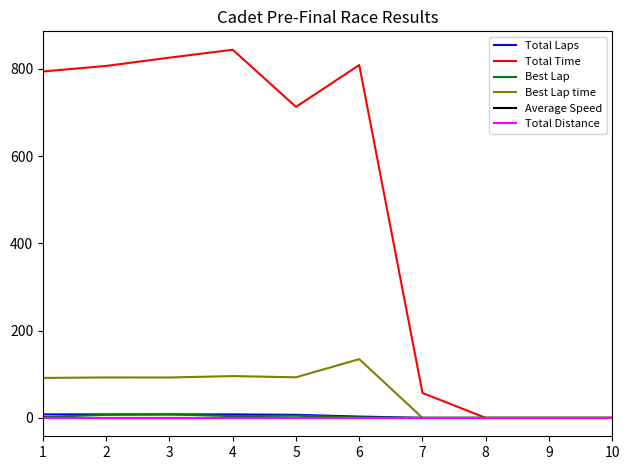

Reading right to left, transcribe all the data shown in this chart.

Total Laps: 0.0	0.0	0.0	0.0	3.0	7.0	8.0	8.0	8.0	8.0
Total Time: 0.0	0.0	0.0	57.0	809.0	713.1	844.1	825.9	807.0	794.2
Best Lap: 0.0	0.0	0.0	0.0	1.0	5.0	4.0	8.0	7.0	2.0
Best Lap time: 0.0	0.0	0.0	0.0	134.7	93.0	95.8	92.6	92.7	91.6
Average Speed: 0.0	0.0	0.0	0.0	0.0	0.0	0.0	0.0	0.0	0.0
Total Distance: 0.0	0.0	0.0	0.0	0.0	0.0	0.0	0.0	0.0	0.0